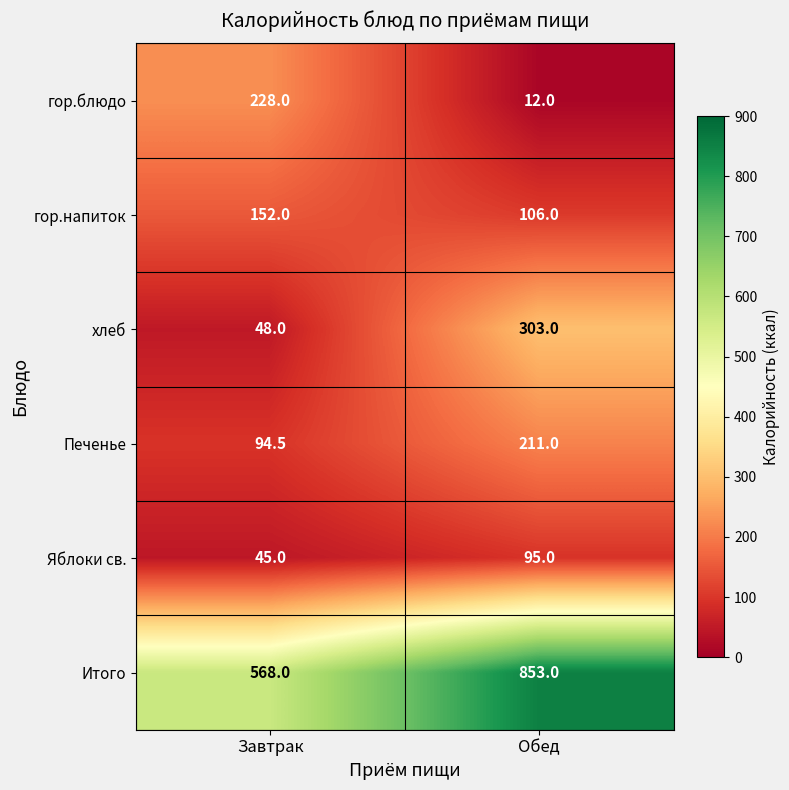

Reading left to right, what are all the values shown in this chart?

гор.блюдо: Завтрак=228.0	Обед=12.0
гор.напиток: Завтрак=152.0	Обед=106.0
хлеб: Завтрак=48.0	Обед=303.0
Печенье: Завтрак=94.5	Обед=211.0
Яблоки св.: Завтрак=45.0	Обед=95.0
Итого: Завтрак=568.0	Обед=853.0